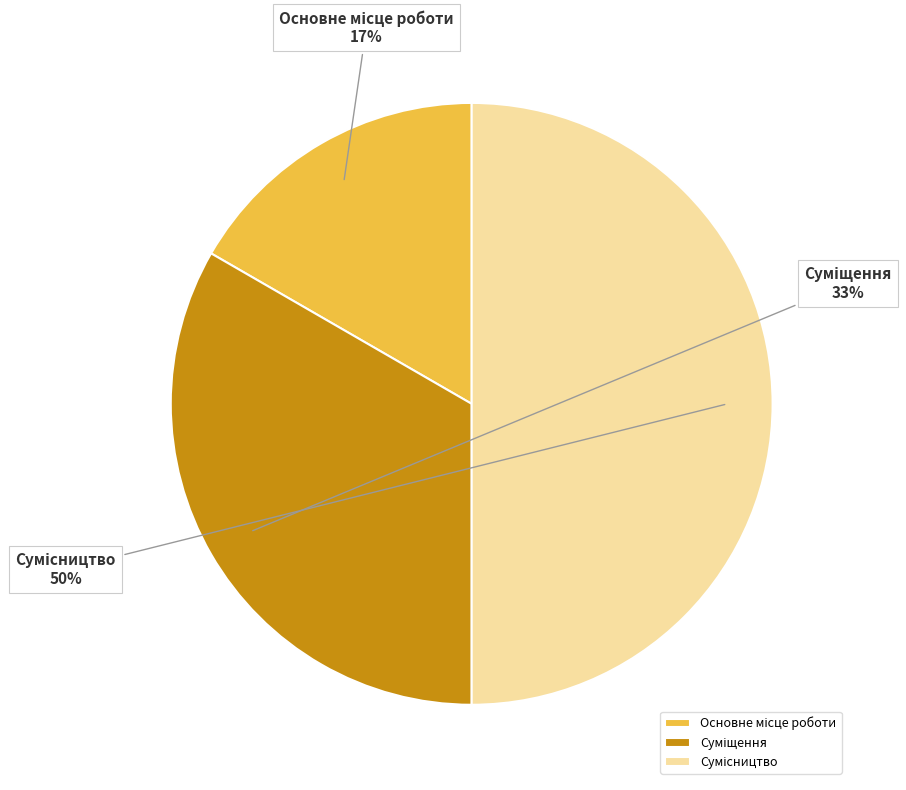

To the nearest percent, what is the difference between the largest and smallest slice percentages?

33%